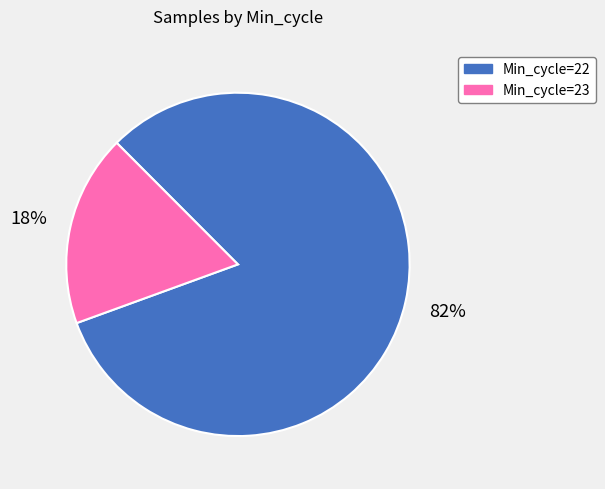

Count the number of slices in the pie.

2